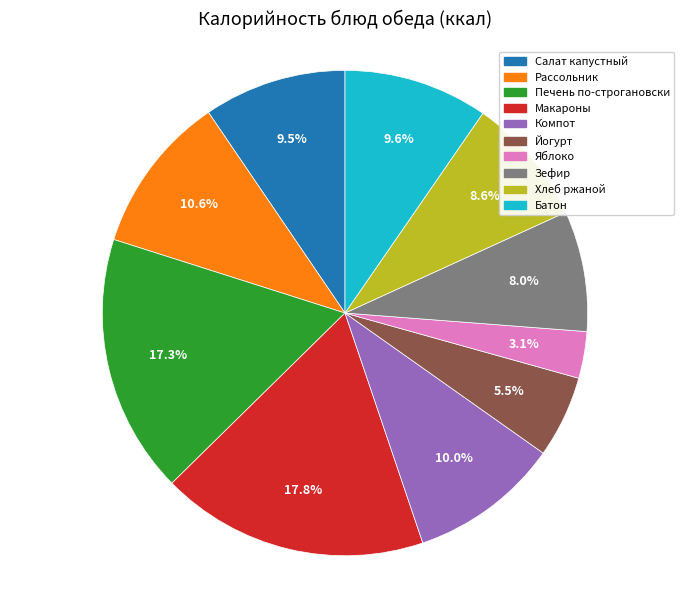

Is there any slice that represents more than half of the pie?

No